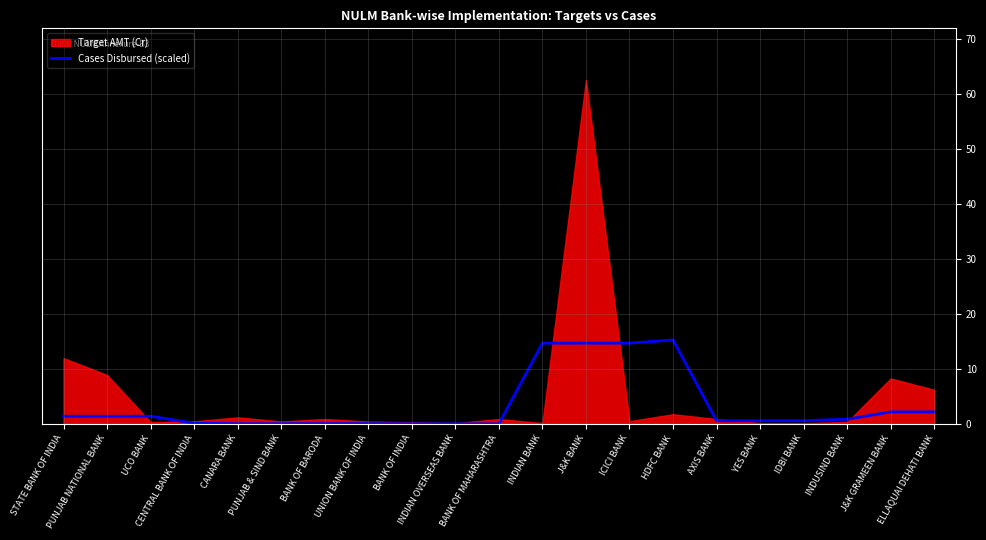

Reading left to right, what are all the values shown in this chart?

1.4	1.4	1.4	0.1	0.0	0.0	0.1	0.1	0.0	0.0	0.0	14.7	14.7	14.7	15.3	0.6	0.6	0.6	0.9	2.2	2.2